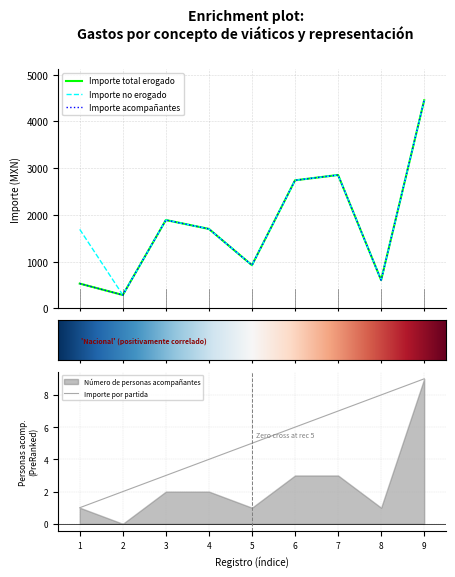

Is it true that Importe por partida equals 1 at 1?

True